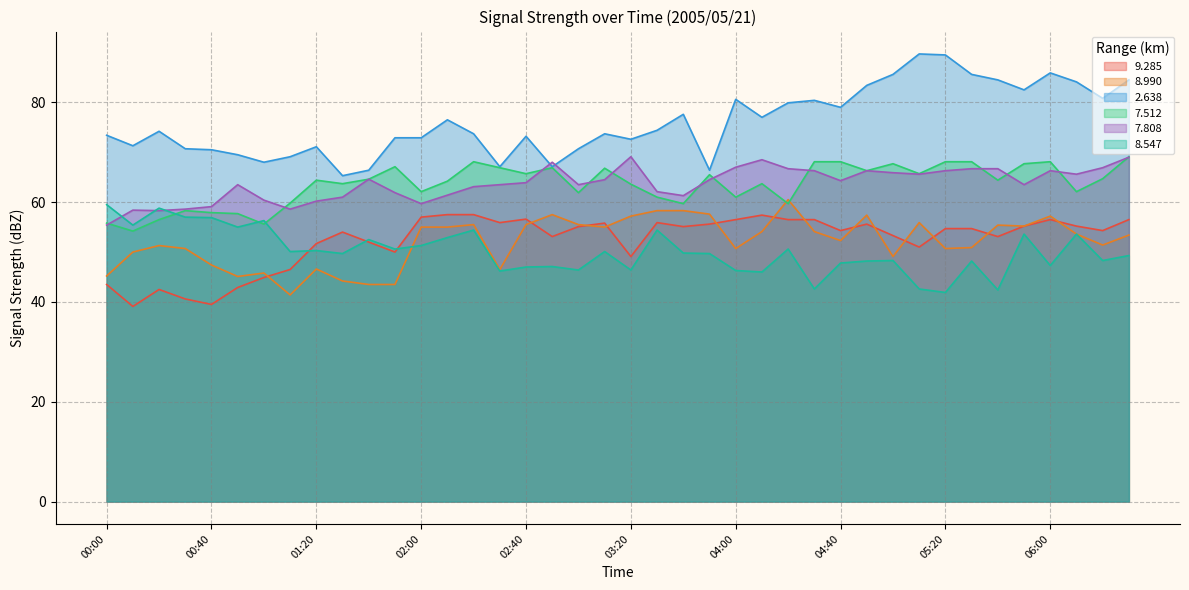

True or false:   9.285 and   8.990 intersect in this chart.

True